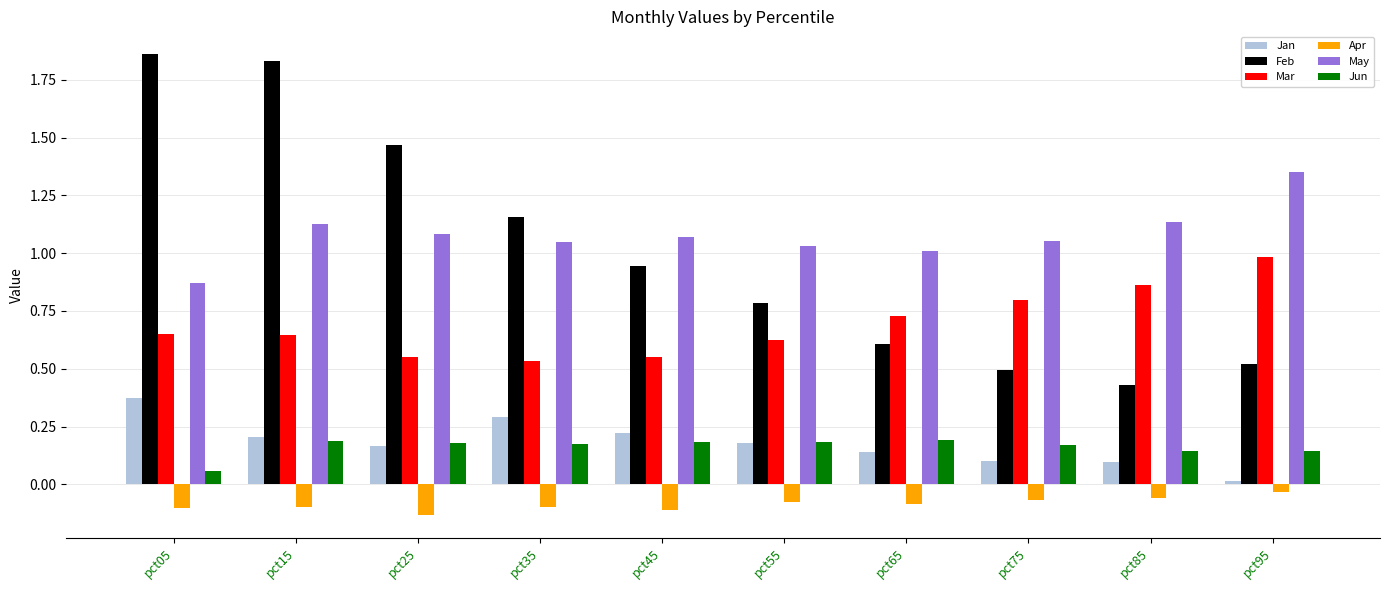

What is the sum of all Apr values?

-0.9